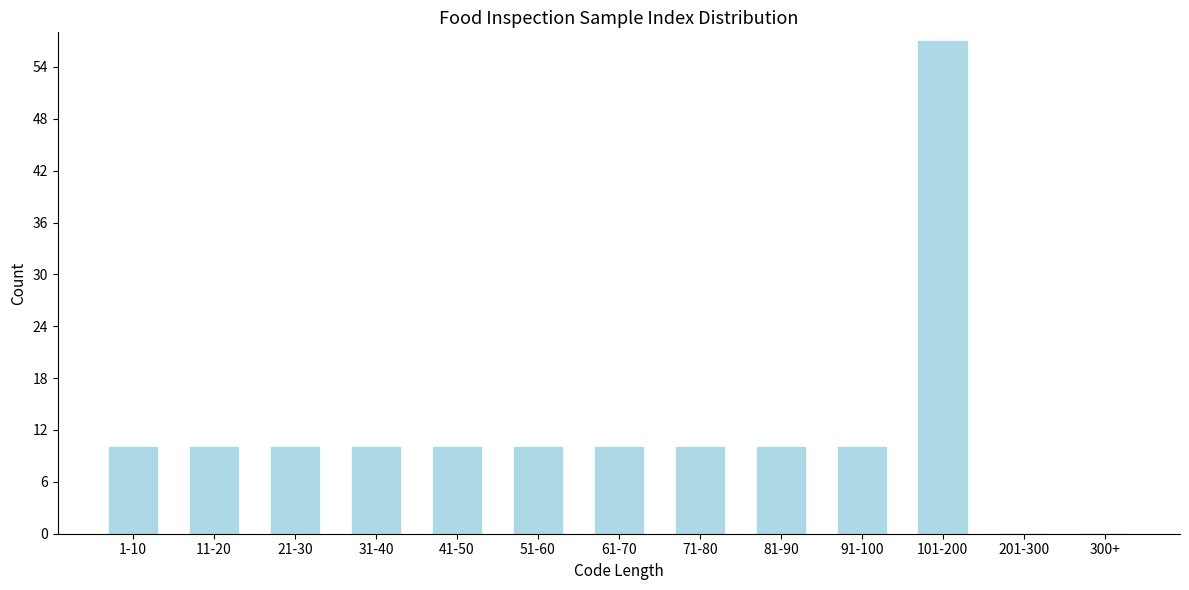

Reading right to left, transcribe all the data shown in this chart.

300+=0	201-300=0	101-200=57	91-100=10	81-90=10	71-80=10	61-70=10	51-60=10	41-50=10	31-40=10	21-30=10	11-20=10	1-10=10